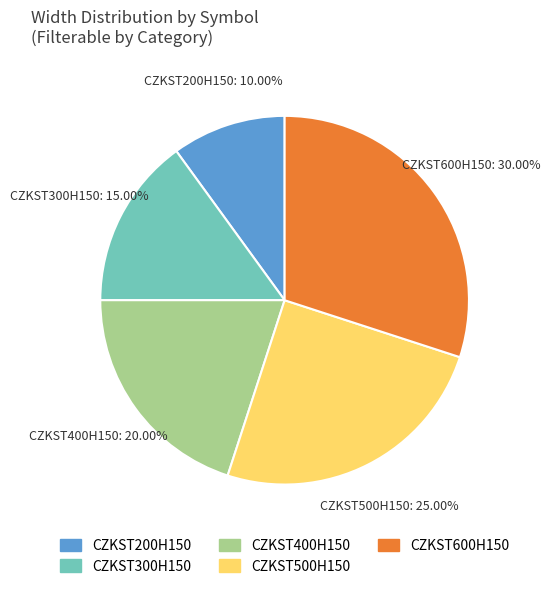

Between CZKST300H150 and CZKST500H150, which is larger?

CZKST500H150